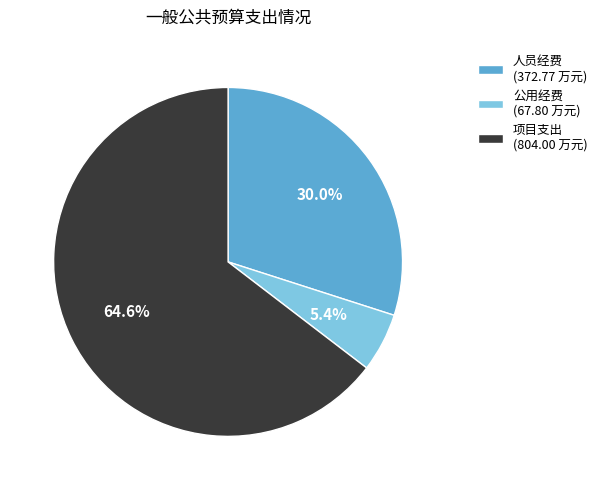

Which category has the biggest portion of the pie?

项目支出